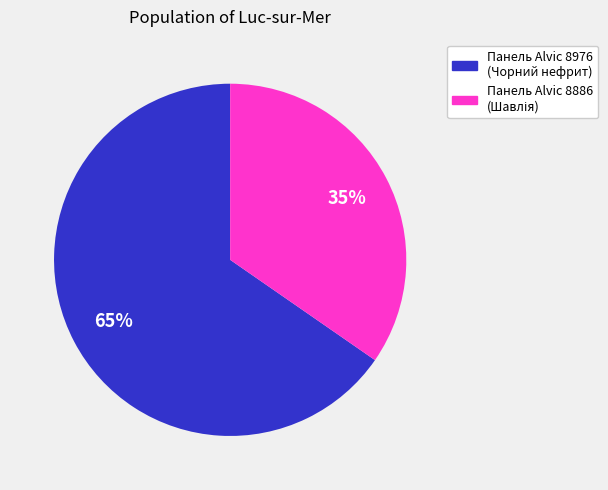

Is it true that Панель Alvic 8976 (Чорний нефрит) is 74% of the pie?

False